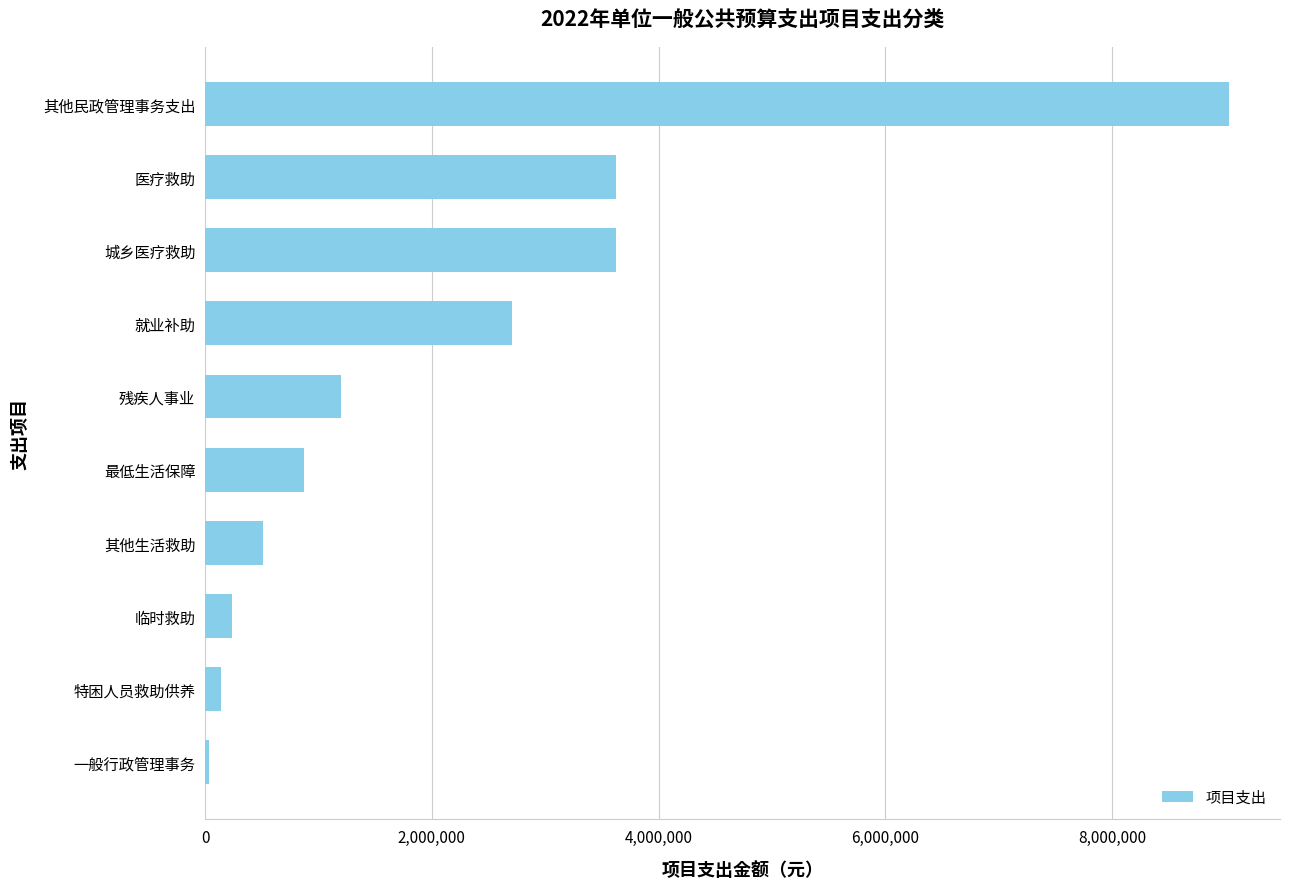

Which label corresponds to the largest value in the chart?

其他民政管理事务支出